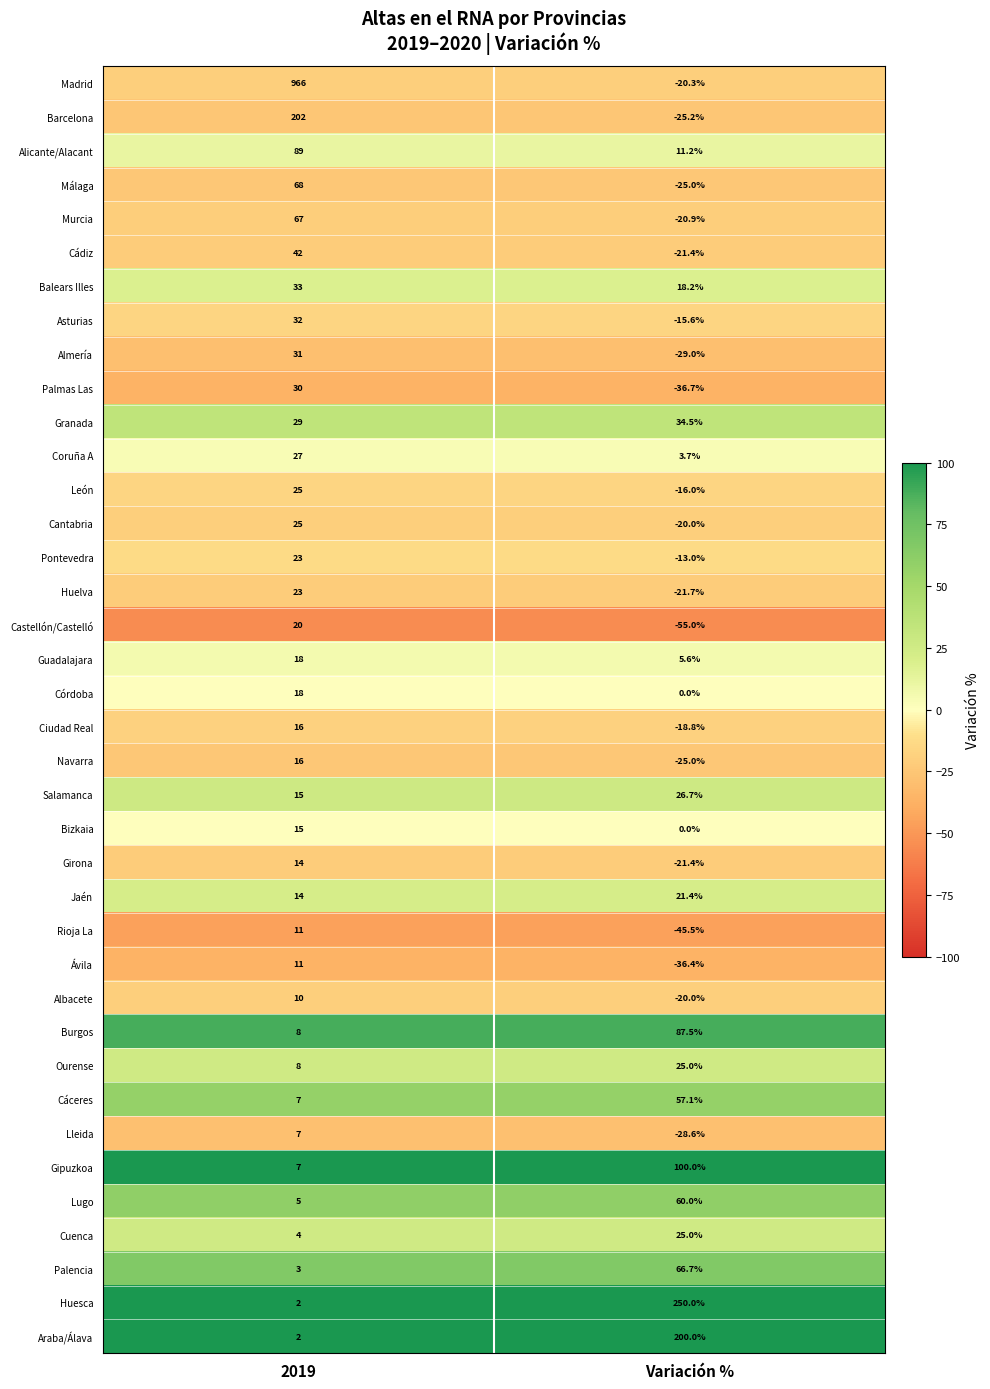

What is the sum of all Burgos values?

95.5